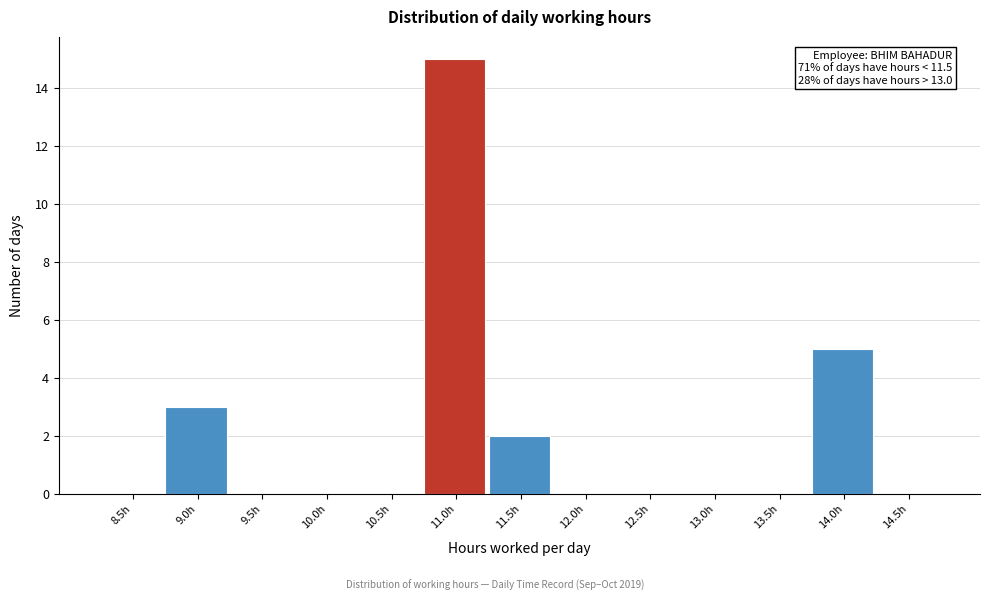

Reading left to right, transcribe all the data shown in this chart.

8.5h=0	9.0h=3	9.5h=0	10.0h=0	10.5h=0	11.0h=15	11.5h=2	12.0h=0	12.5h=0	13.0h=0	13.5h=0	14.0h=5	14.5h=0